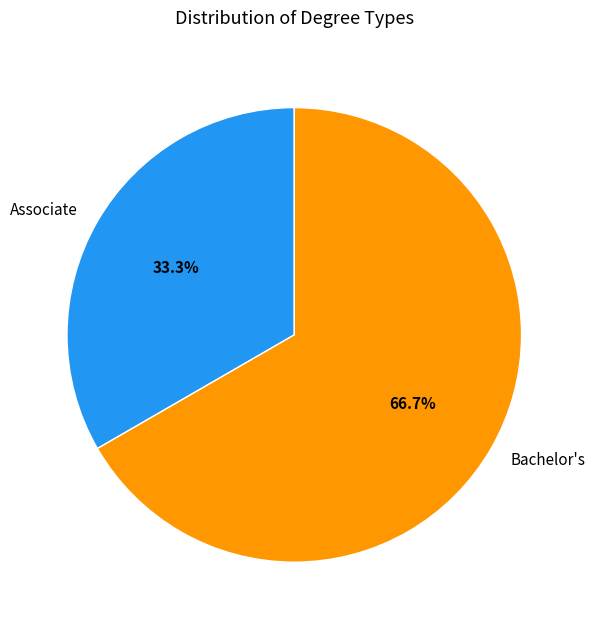

How many segments does this pie chart have?

2